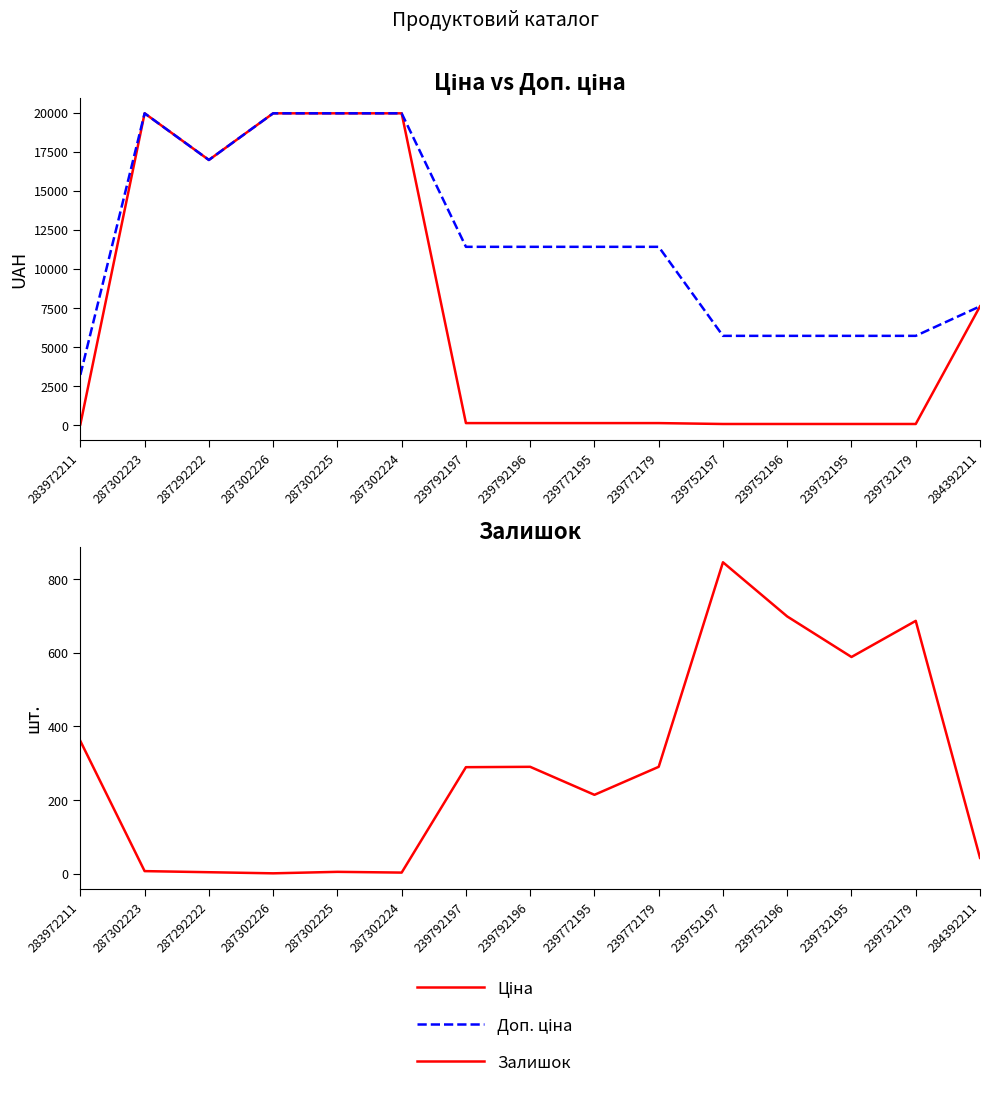

Rank the series by their maximum value, from highest to lowest.

Ціна, Доп. ціна, Залишок